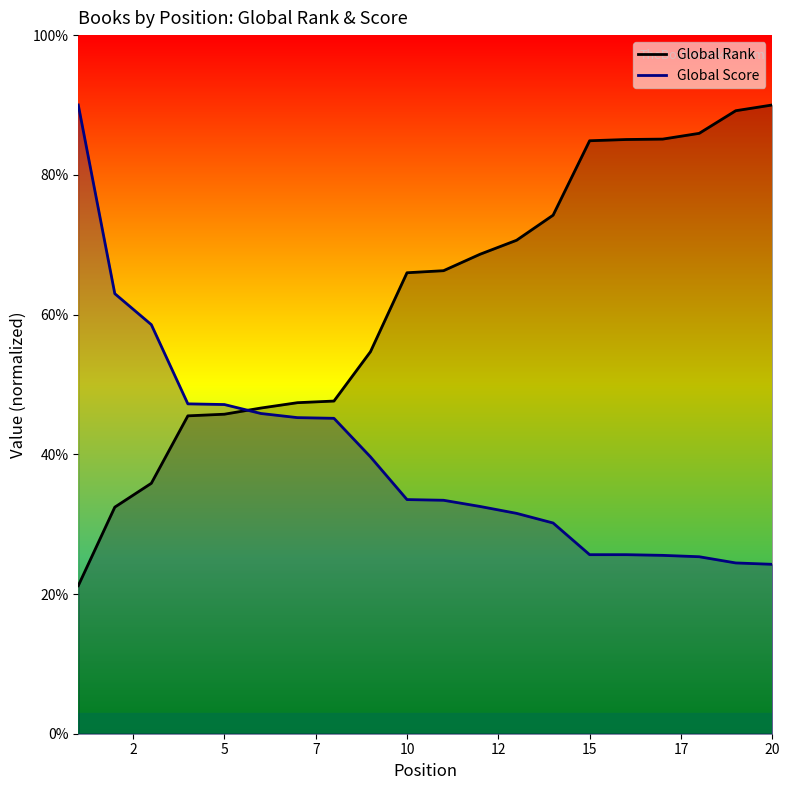

True or false: Global Rank has more than 1 interior local peaks.

False